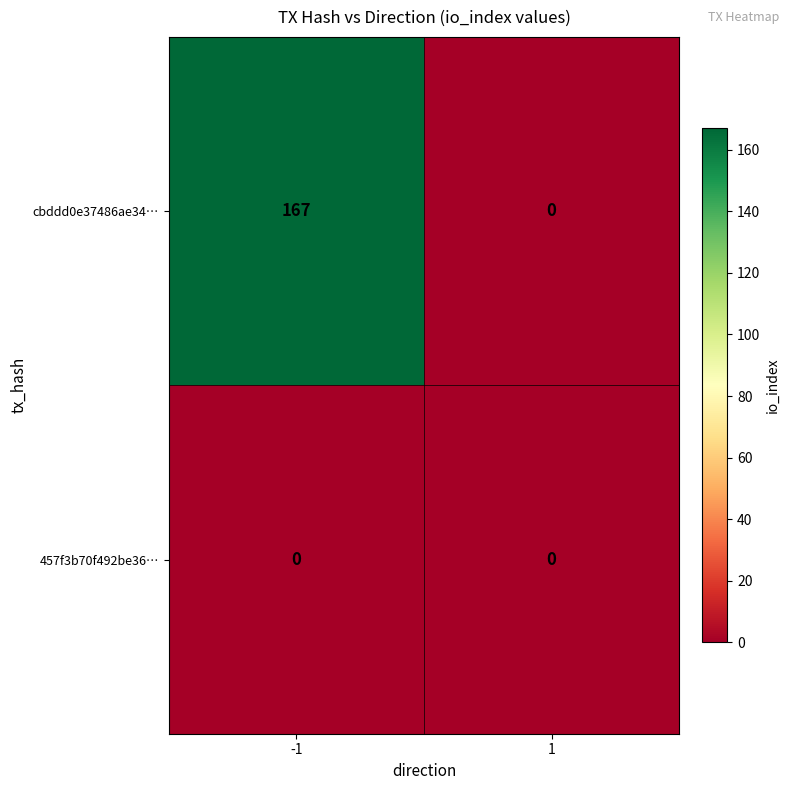

What is the maximum value shown in the chart?

167